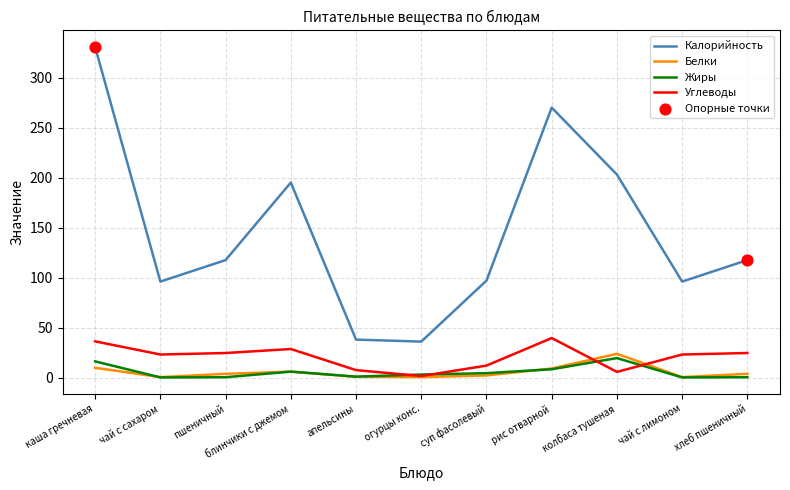

What is the total value across all series at чай с сахаром?

119.8